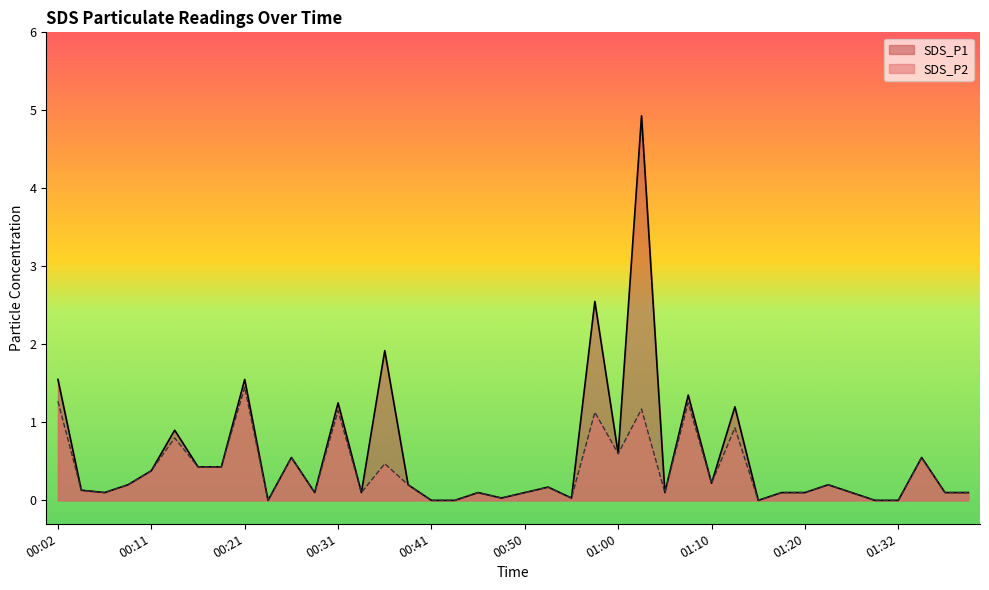

True or false: SDS_P2 and SDS_P1 intersect in this chart.

False